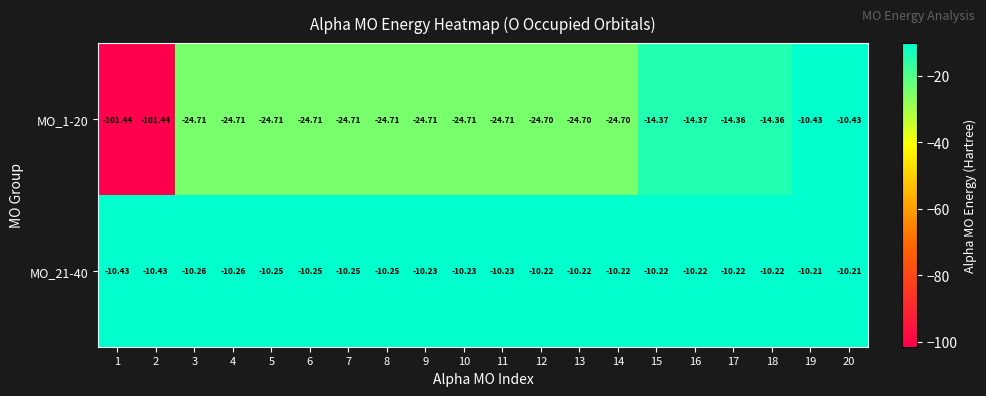

Is the value of MO_21-40 at 5 greater than the value of MO_1-20 at 15?

Yes